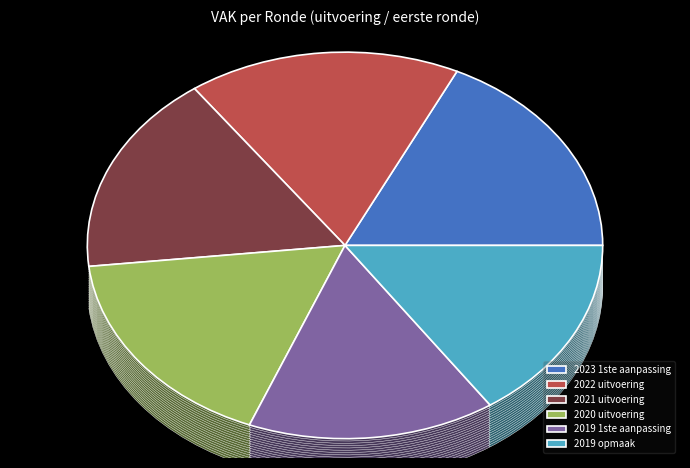

Rank the categories by value from lowest to highest.

2019 opmaak, 2019 1ste aanpassing, 2021 uitvoering, 2022 uitvoering, 2020 uitvoering, 2023 1ste aanpassing